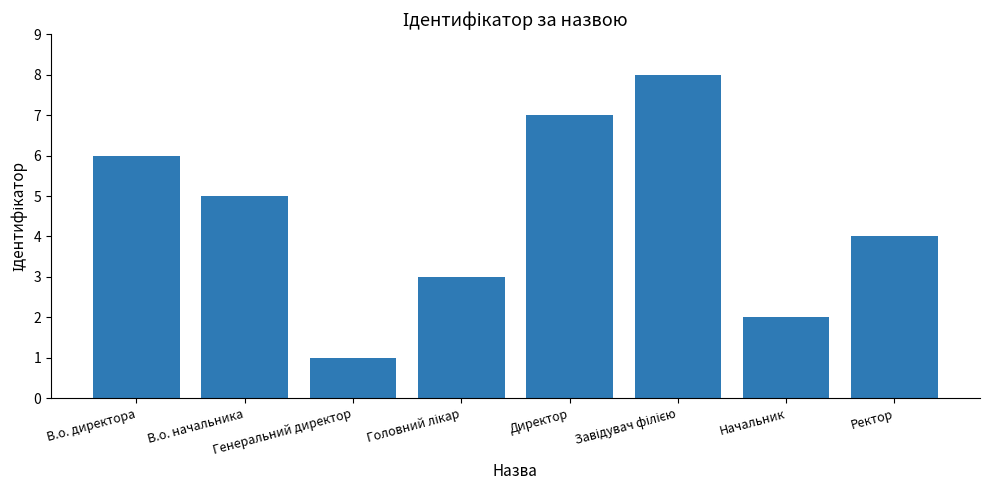

What is the value of the 3rd bar from the left?

1